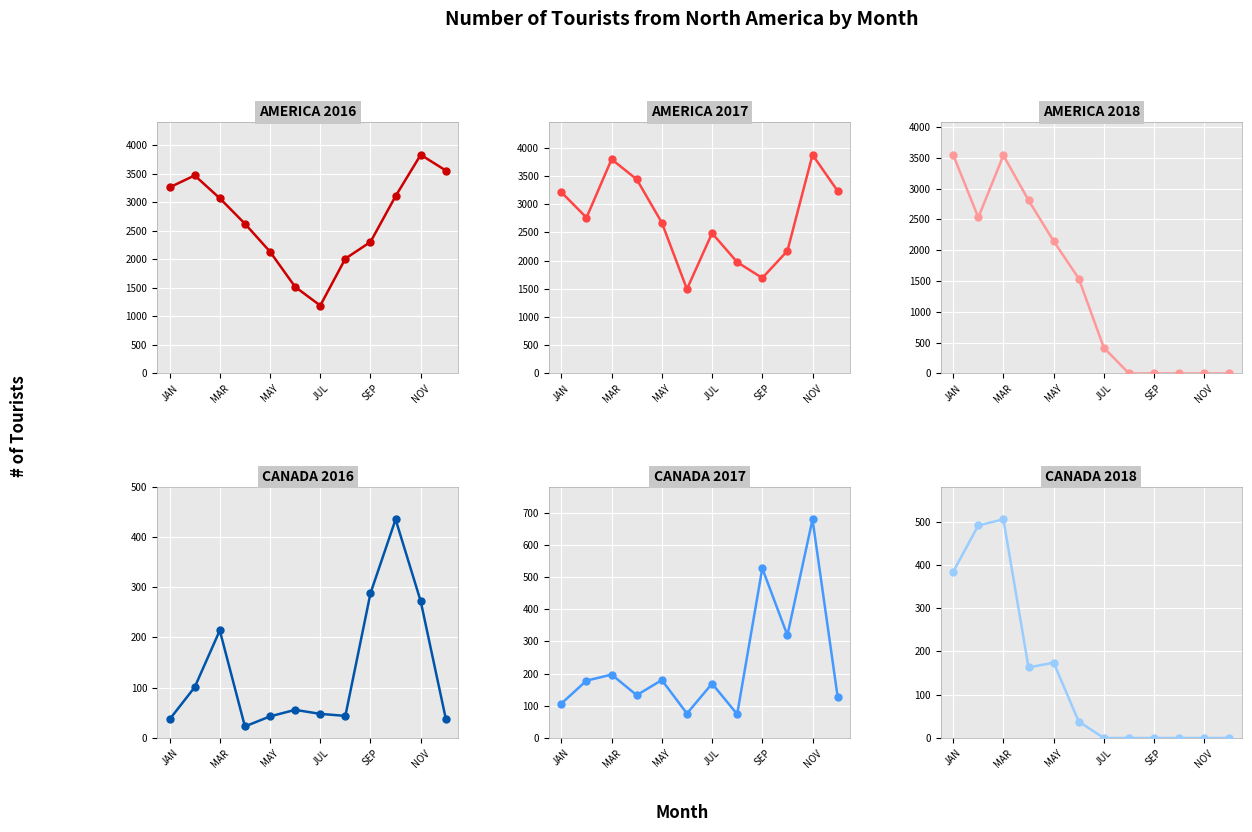

What is the difference between the CANADA 2018 values at 6 and NOV?

38